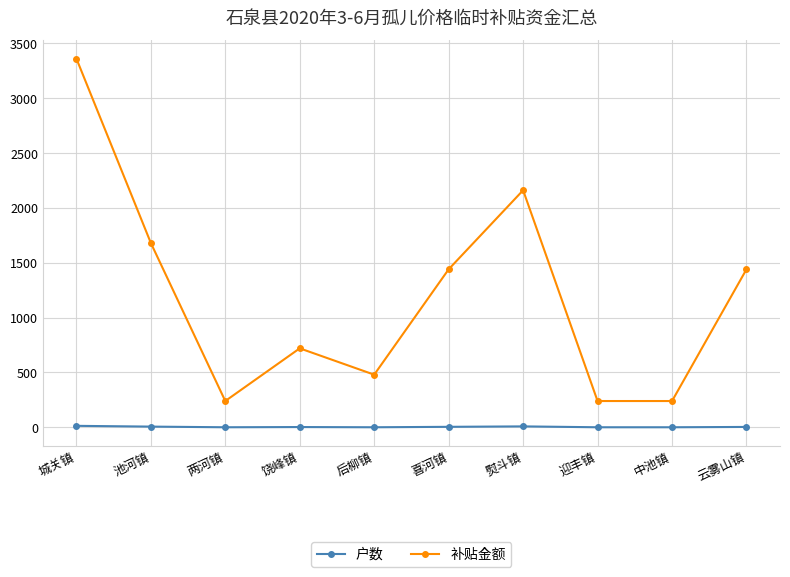

What is the difference between the 补贴金额 values at 饶峰镇 and 池河镇?

960